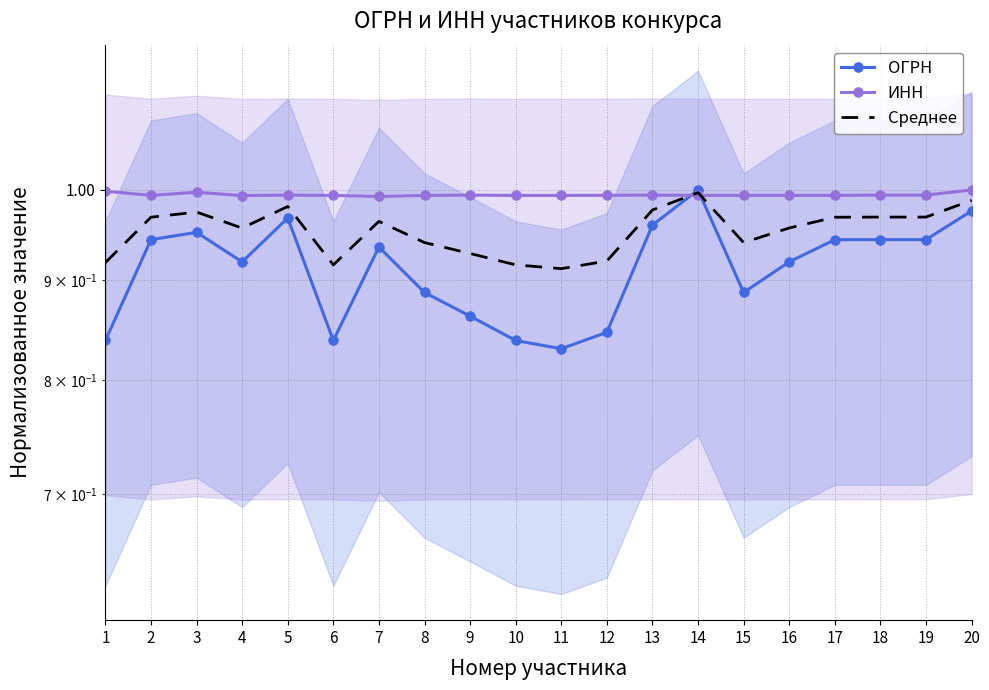

At which category does Среднее reach its first local peak?

3